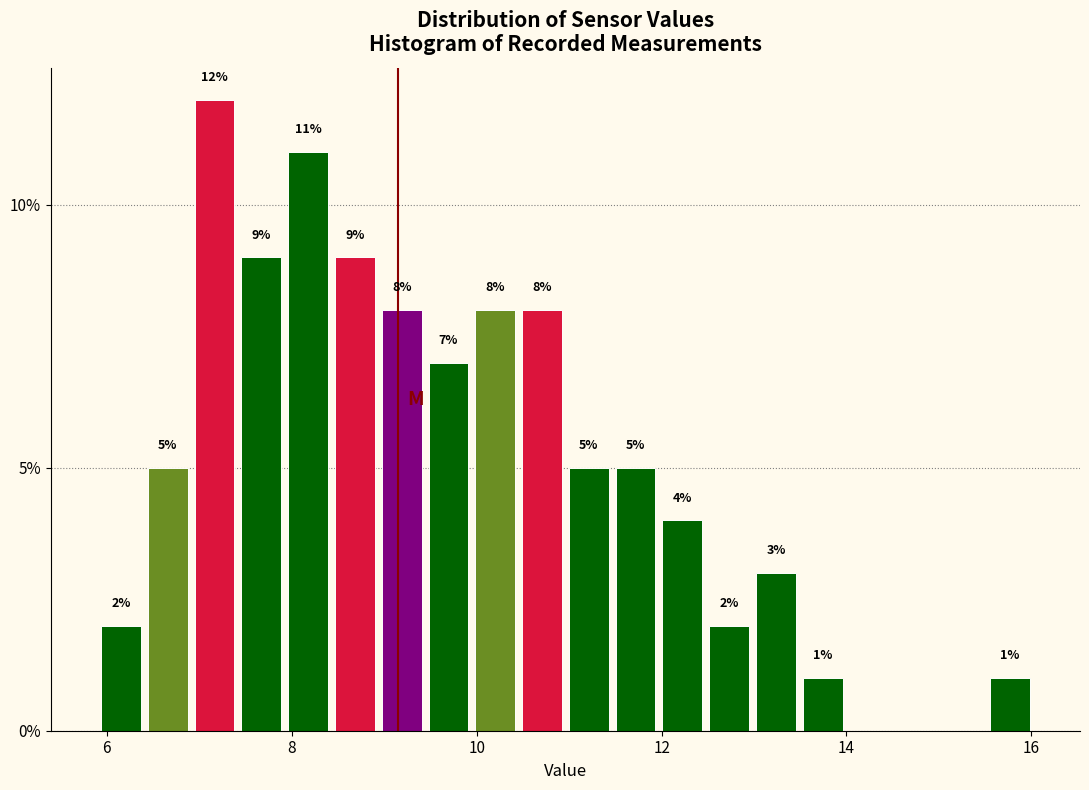

Around what value on the x-axis is the tallest bar? Give the approximate position of its centre, as read against the axis.

7.2